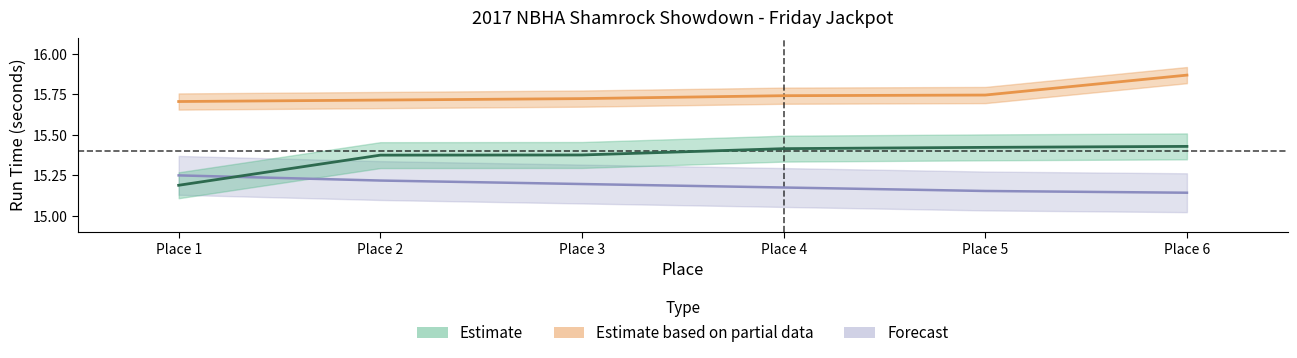

Reading left to right, list all the values displayed in this chart.

1D_place: Place 1=15.2	Place 2=15.2	Place 3=15.2	Place 4=15.2	Place 5=15.2	Place 6=15.1
1D_time: Place 1=15.2	Place 2=15.4	Place 3=15.4	Place 4=15.4	Place 5=15.4	Place 6=15.4
2D_time: Place 1=15.7	Place 2=15.7	Place 3=15.7	Place 4=15.7	Place 5=15.7	Place 6=15.9